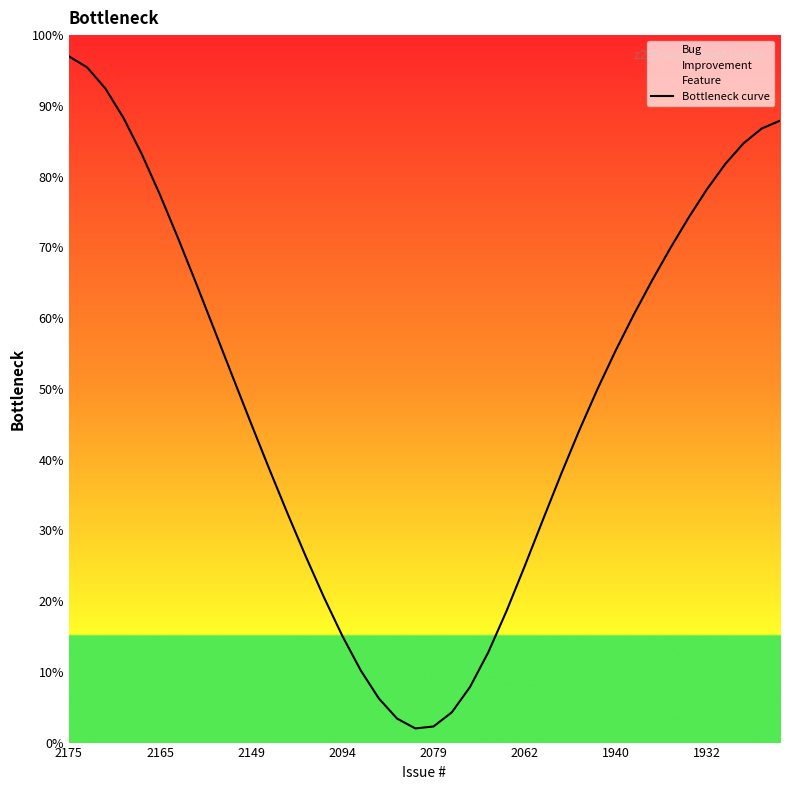

The value at 13 is 7.2. True or false?

False